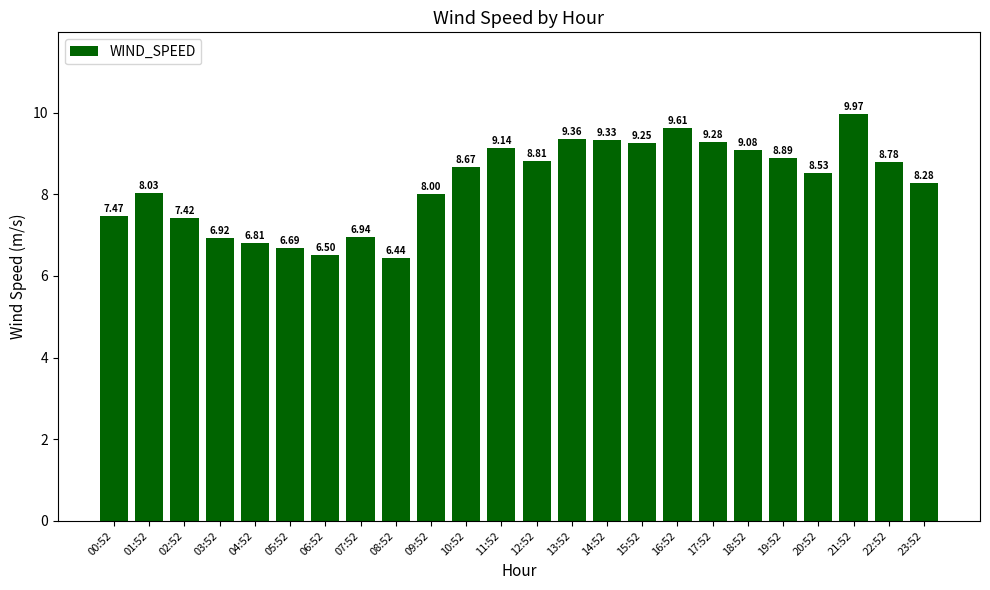

What is the label of the 1st bar from the right?

23:52